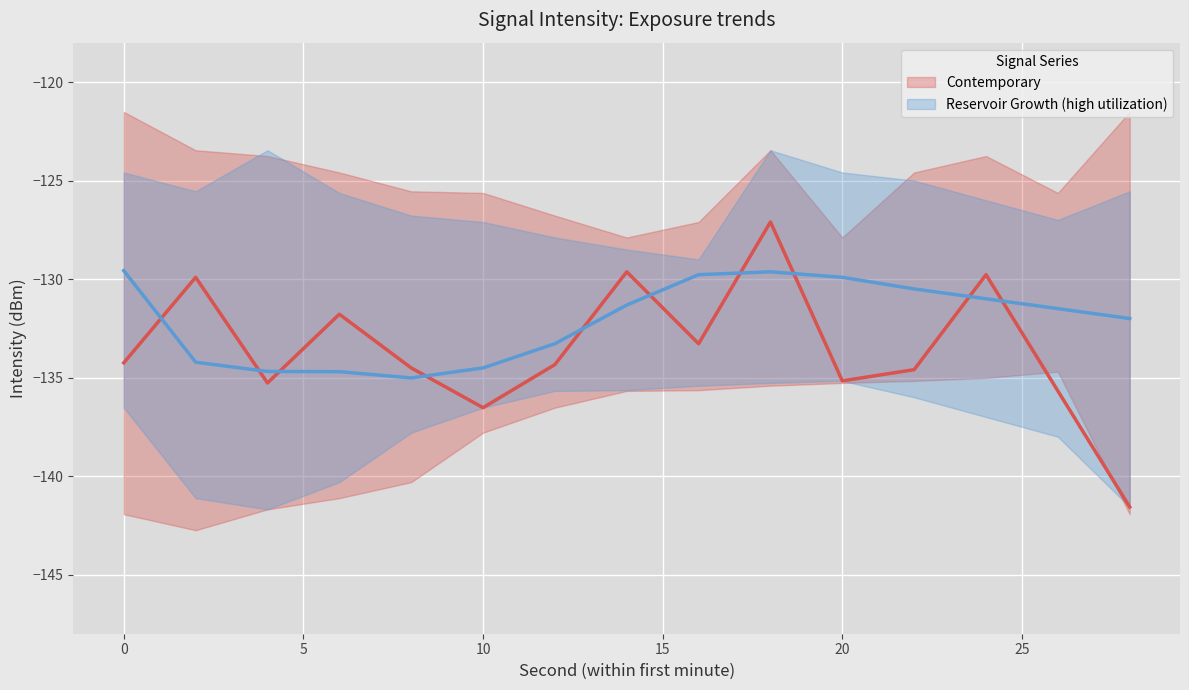

Is it true that intensity_upper equals -53.7 at 12?

False